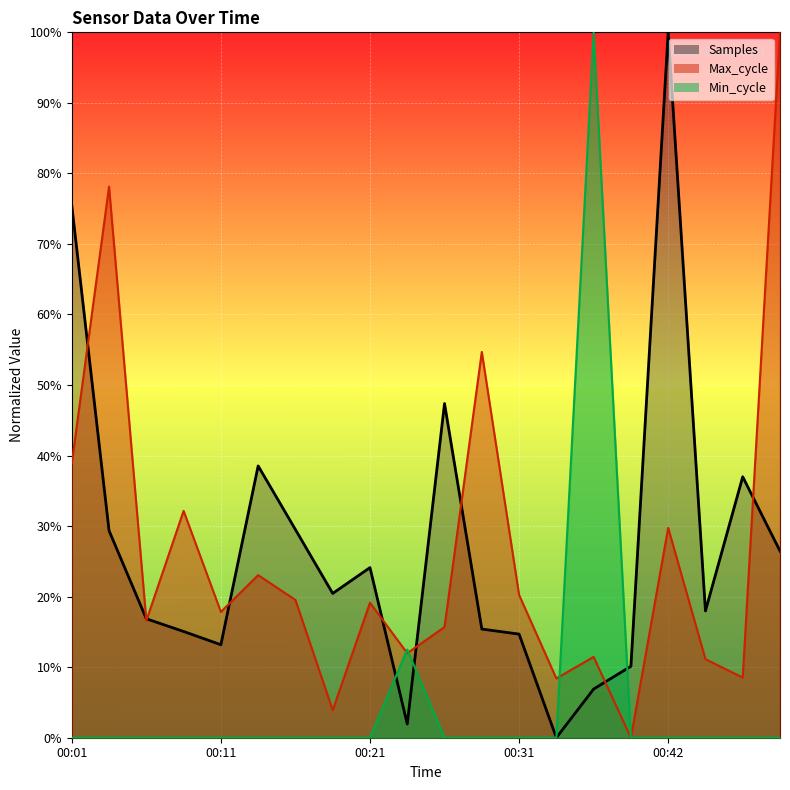

Reading left to right, what are all the values shown in this chart?

Samples: 00:01=0.8	00:04=0.3	00:06=0.2	00:09=0.2	00:11=0.1	00:14=0.4	00:16=0.3	00:19=0.2	00:21=0.2	00:24=0.0	00:26=0.5	00:29=0.2	00:31=0.1	00:34=0.0	00:37=0.1	00:39=0.1	00:42=1.0	00:44=0.2	00:47=0.4	00:49=0.3
Max_cycle: 00:01=0.4	00:04=0.8	00:06=0.2	00:09=0.3	00:11=0.2	00:14=0.2	00:16=0.2	00:19=0.0	00:21=0.2	00:24=0.1	00:26=0.2	00:29=0.5	00:31=0.2	00:34=0.1	00:37=0.1	00:39=0.0	00:42=0.3	00:44=0.1	00:47=0.1	00:49=1.0
Min_cycle: 00:01=0.0	00:04=0.0	00:06=0.0	00:09=0.0	00:11=0.0	00:14=0.0	00:16=0.0	00:19=0.0	00:21=0.0	00:24=0.1	00:26=0.0	00:29=0.0	00:31=0.0	00:34=0.0	00:37=1.0	00:39=0.0	00:42=0.0	00:44=0.0	00:47=0.0	00:49=0.0